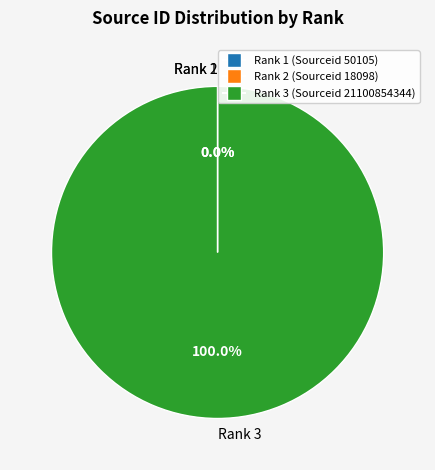

Which category accounts for the majority?

Rank 3